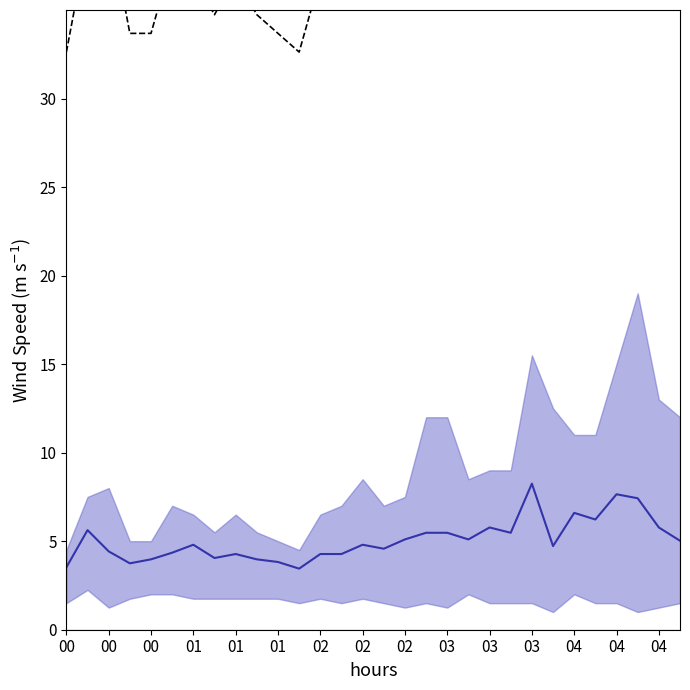

Reading left to right, extract all data points from this chart.

mean: 3.5	5.6	4.4	3.8	4.0	4.3	4.8	4.0	4.3	4.0	3.8	3.5	4.3	4.3	4.8	4.6	5.1	5.5	5.5	5.1	5.8	5.5	8.2	4.7	6.6	6.2	7.7	7.4	5.8	5.0
upper envelope: 32.6	39.0	40.0	33.7	33.7	37.9	36.8	34.7	36.8	34.7	33.7	32.6	36.8	37.9	41.1	37.9	39.0	48.5	48.5	41.1	42.1	42.1	55.9	49.5	46.4	46.4	54.8	63.2	50.6	48.5